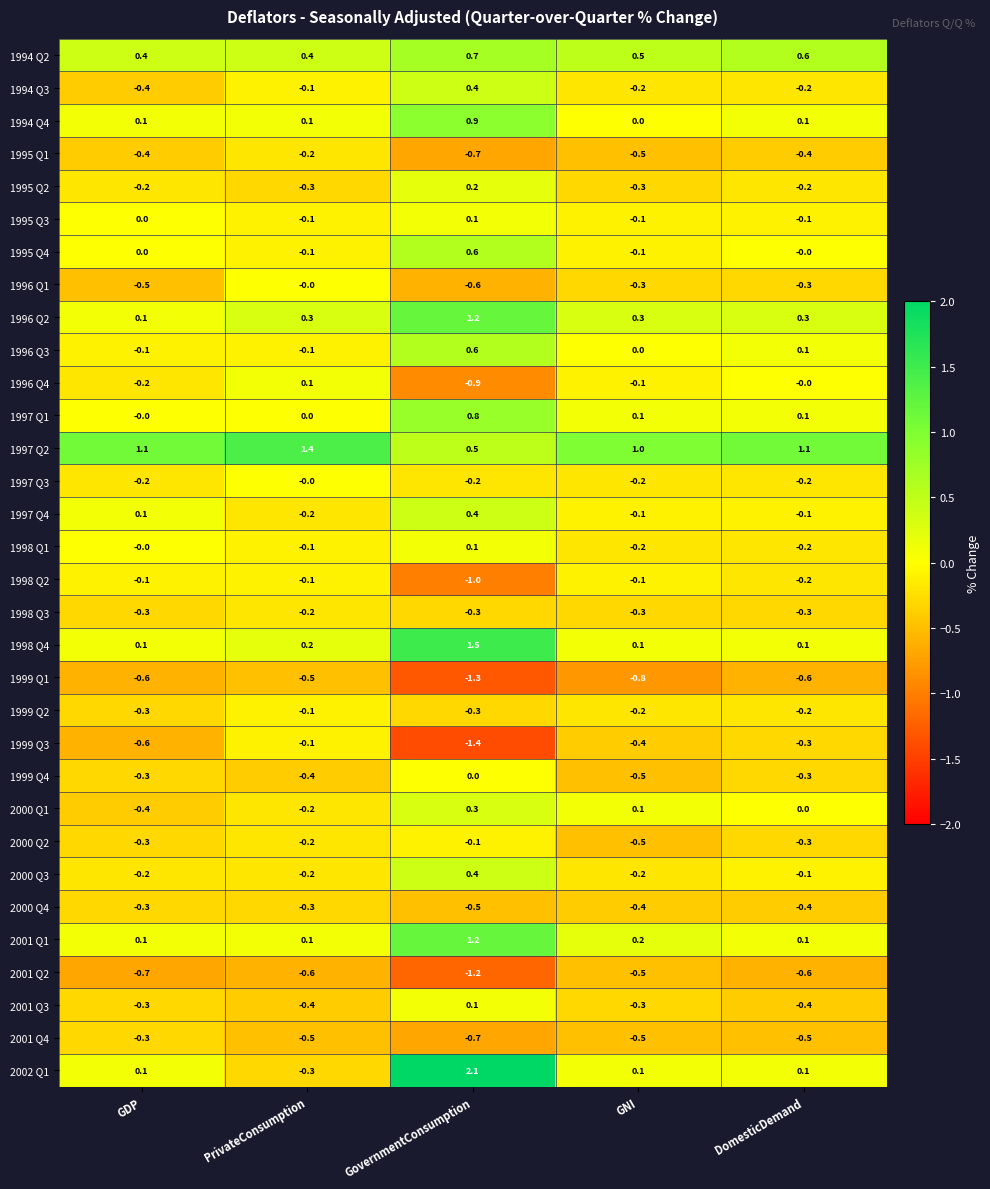

What is the average value of the 2000 Q2 series?

-0.3